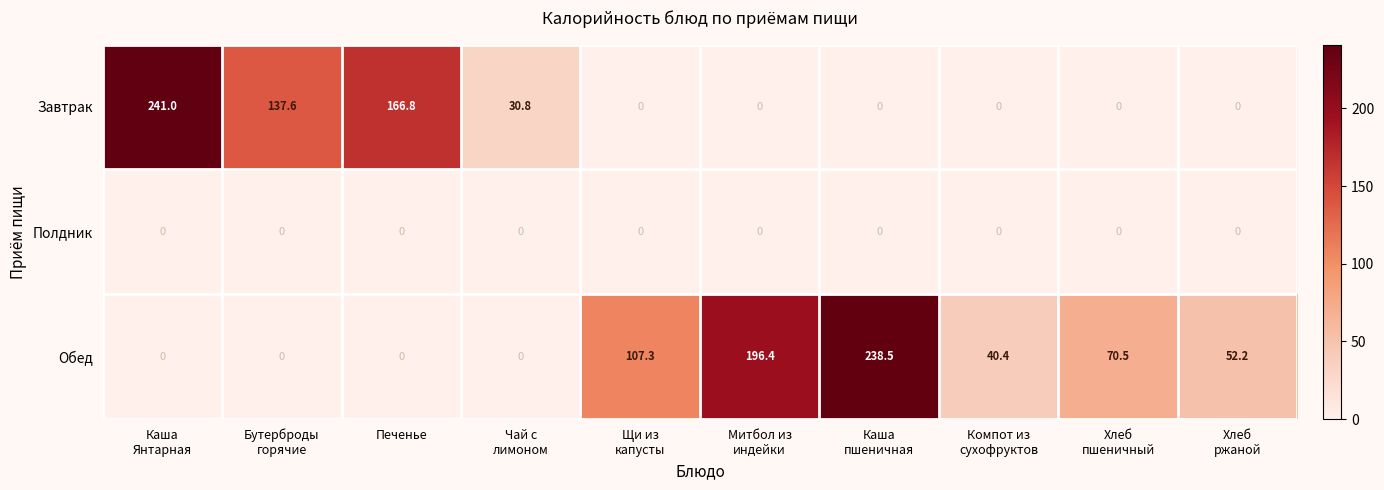

What is the difference between the maximum and minimum values in the Завтрак series?

241.0